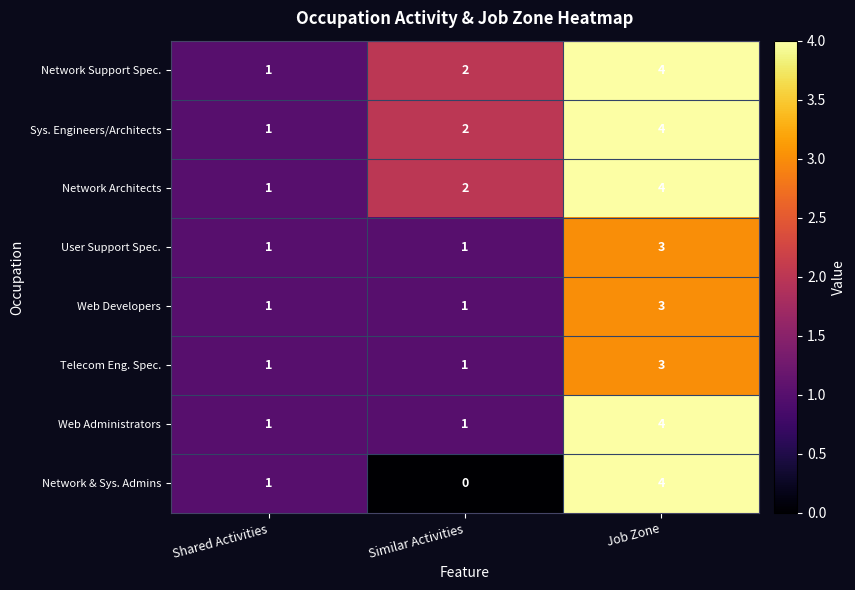

Between Similar Activities and Job Zone, which series saw the biggest shift?

Network & Sys. Admins